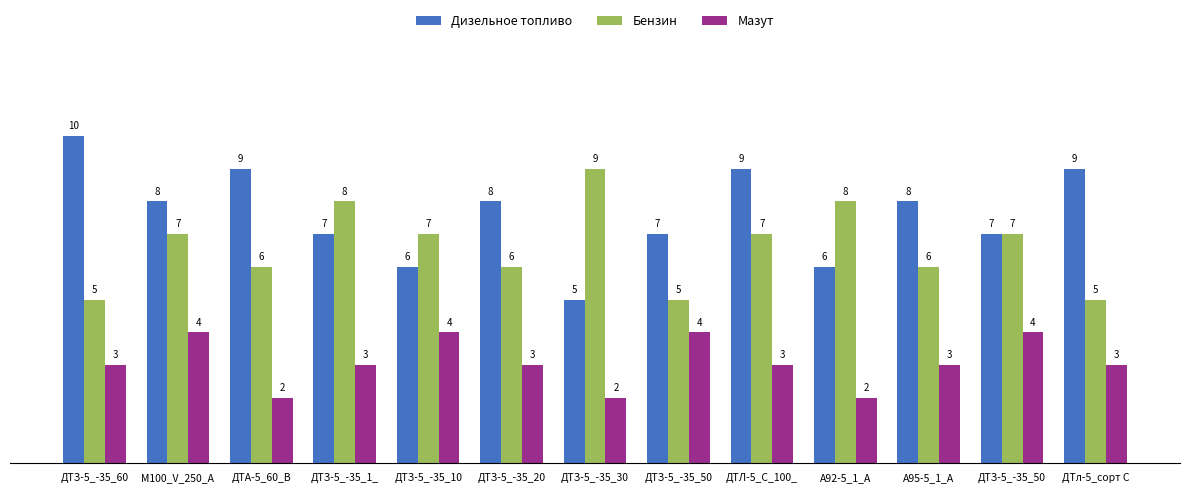

How many bars are there in total?

39